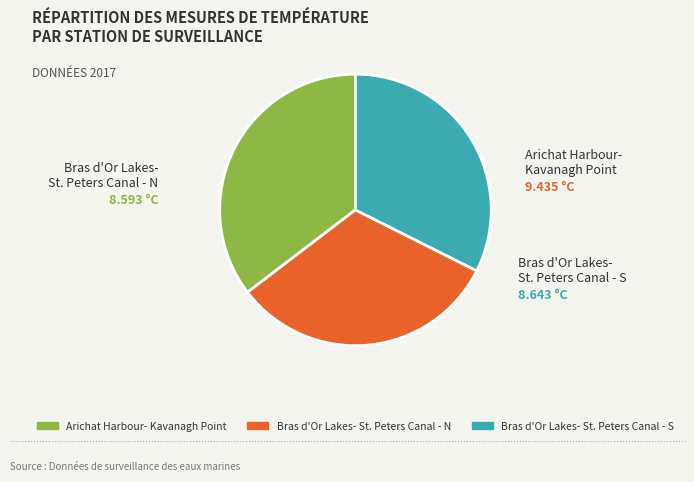

Approximately how many times larger is the value at Arichat Harbour- Kavanagh Point compared to Bras d'Or Lakes- St. Peters Canal - N?

1.1